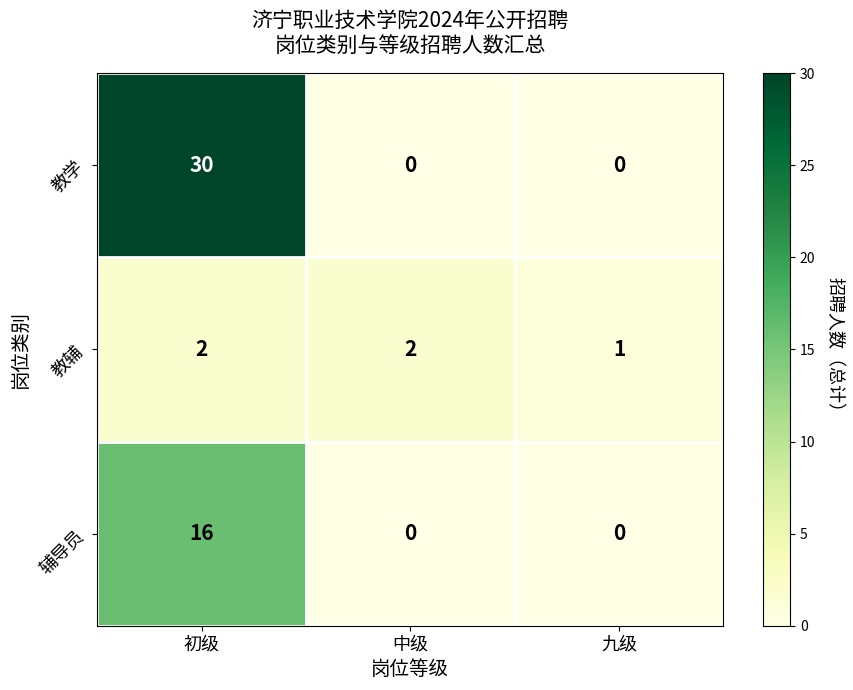

Which series has the largest range (max minus min)?

教学